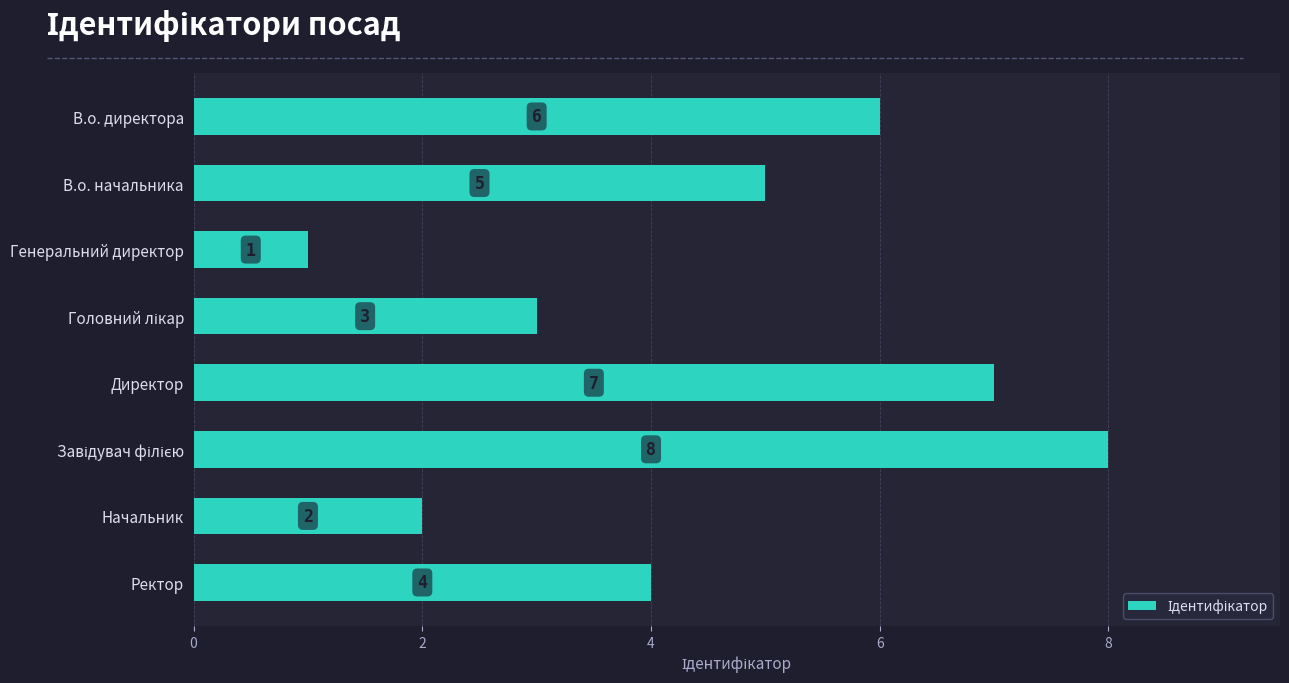

What is the difference between the maximum and minimum values?

7